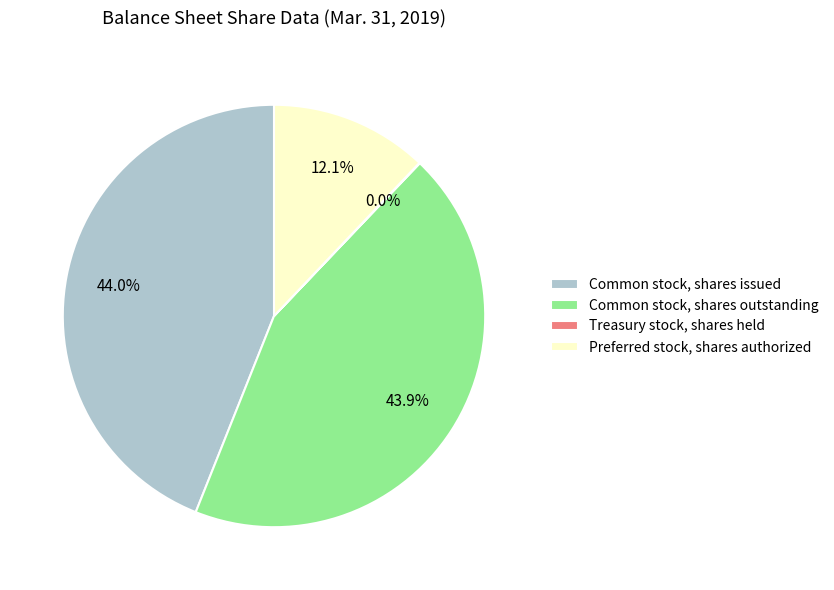

What is the ratio of the value at Common stock, shares outstanding to the value at Common stock, shares issued?

1.0